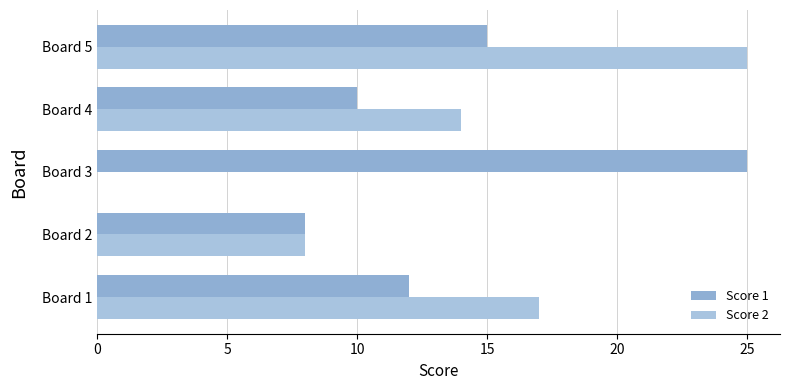

At how many categories does at least one series exceed 15?

3